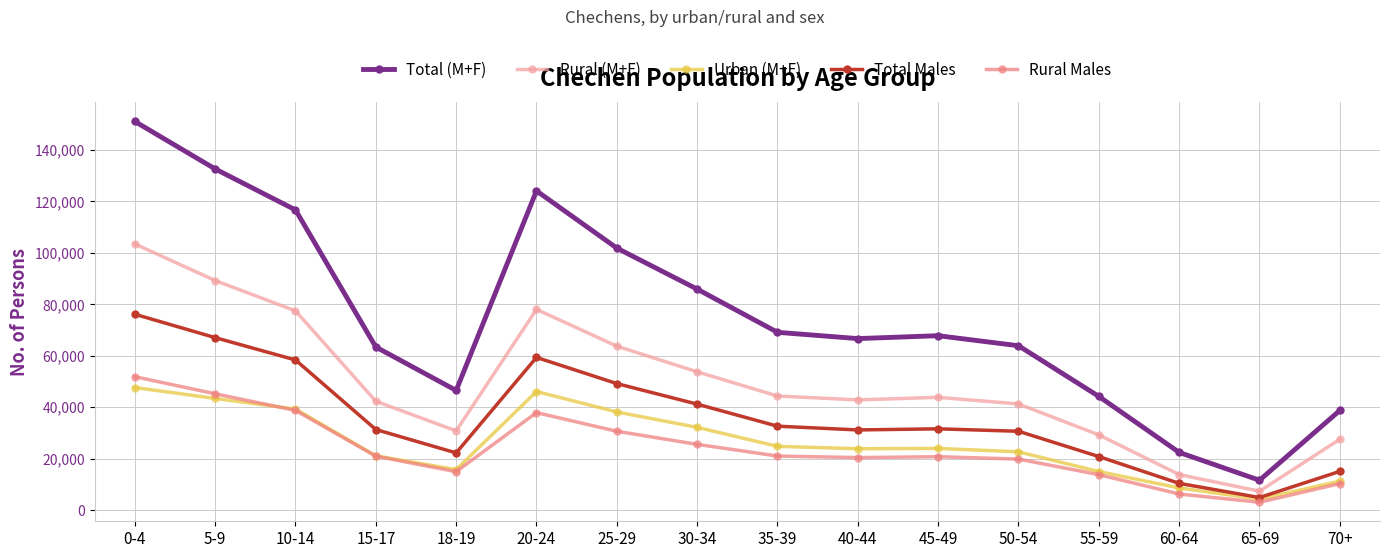

Where is the first local maximum for Total Males?

20-24